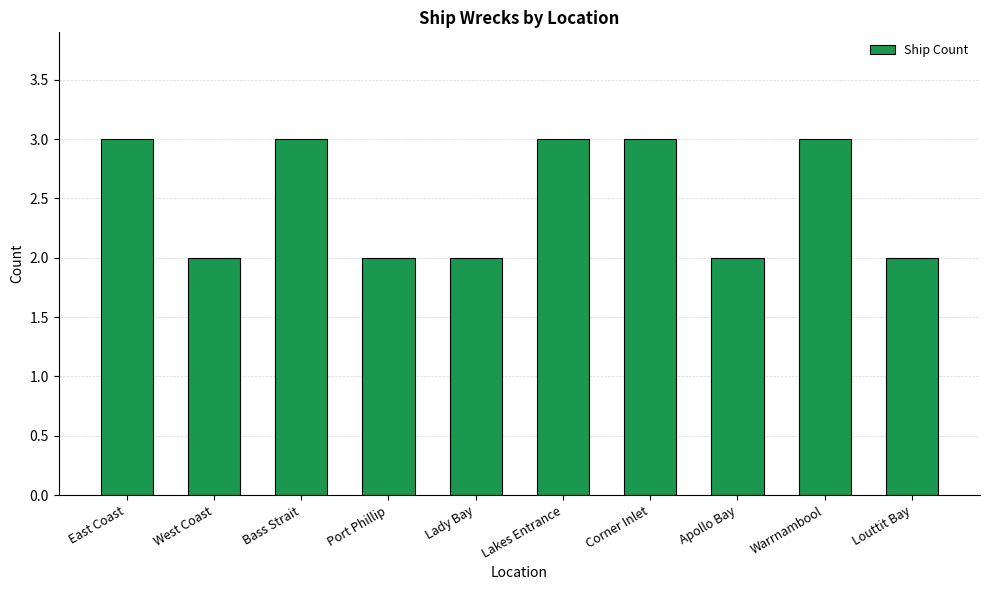

Reading left to right, list all the values displayed in this chart.

3	2	3	2	2	3	3	2	3	2